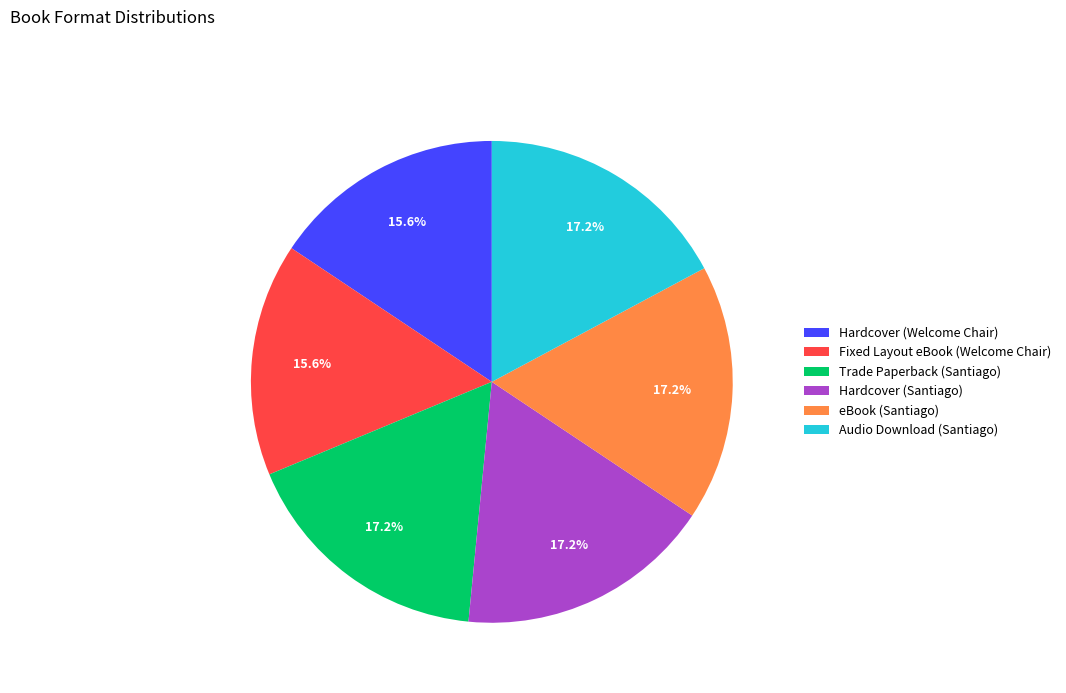

Which has a higher value, Trade Paperback (Santiago) or Hardcover (Welcome Chair)?

Trade Paperback (Santiago)